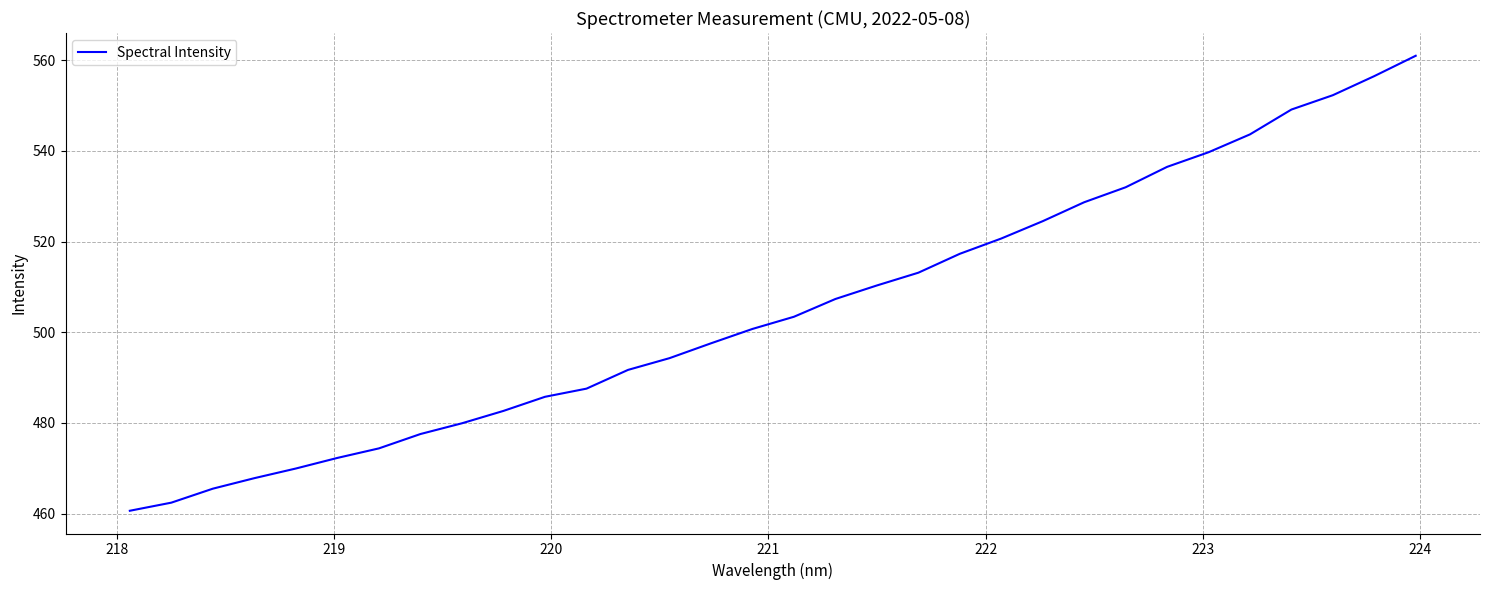

What is the difference between the second highest and minimum values?

95.9